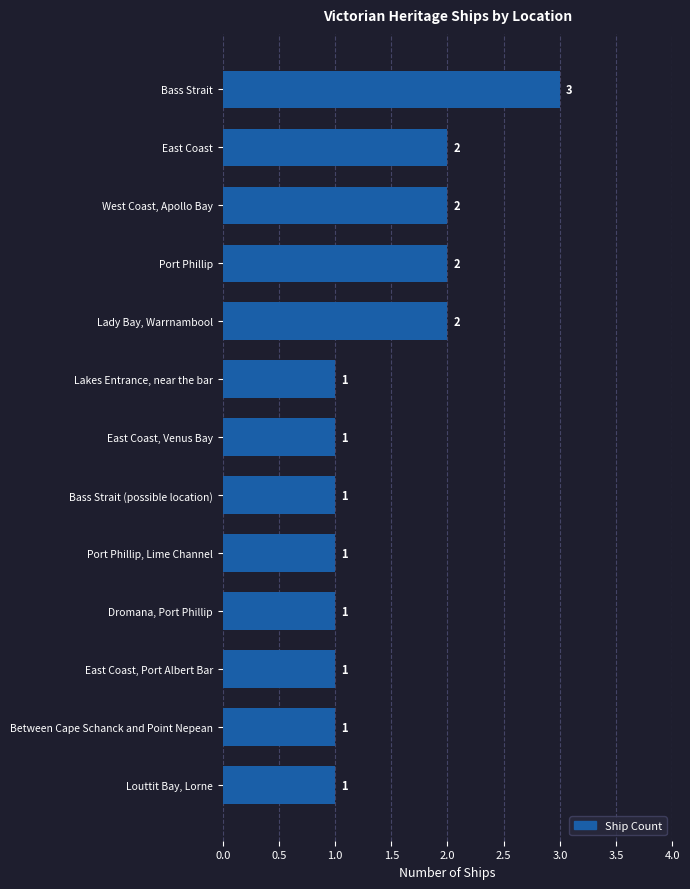

What is the ratio of the value at Port Phillip to the value at Bass Strait?

0.7